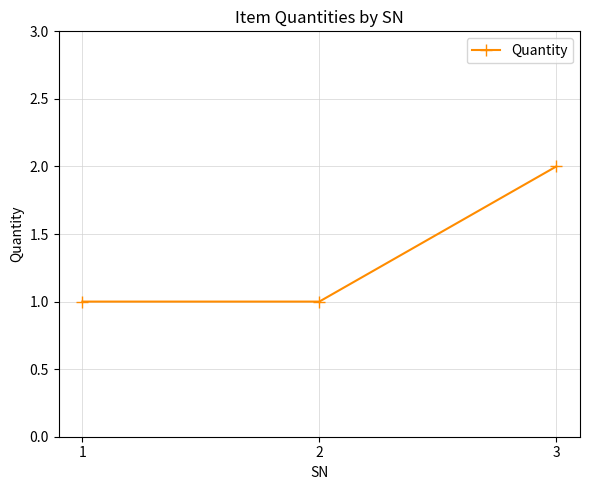

Count the number of data series in this chart.

1